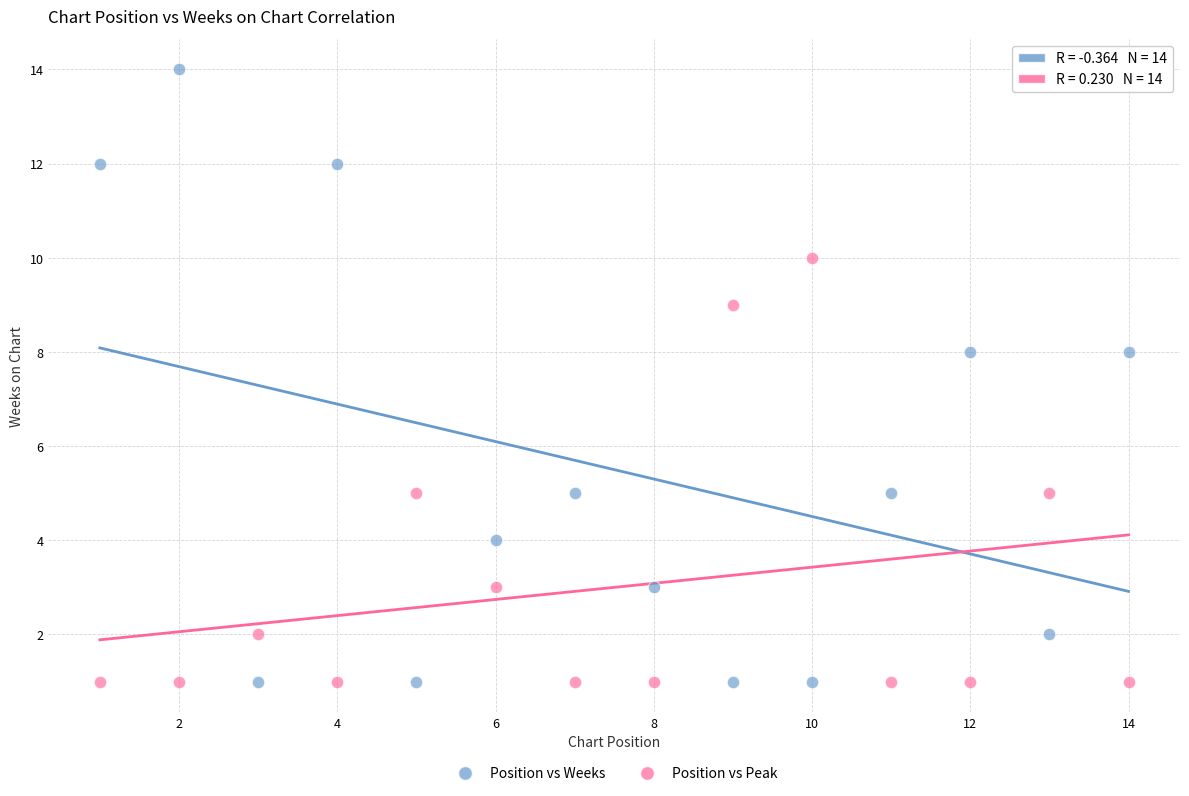

Across all data points, what is the range of X values (max minus min)?

13